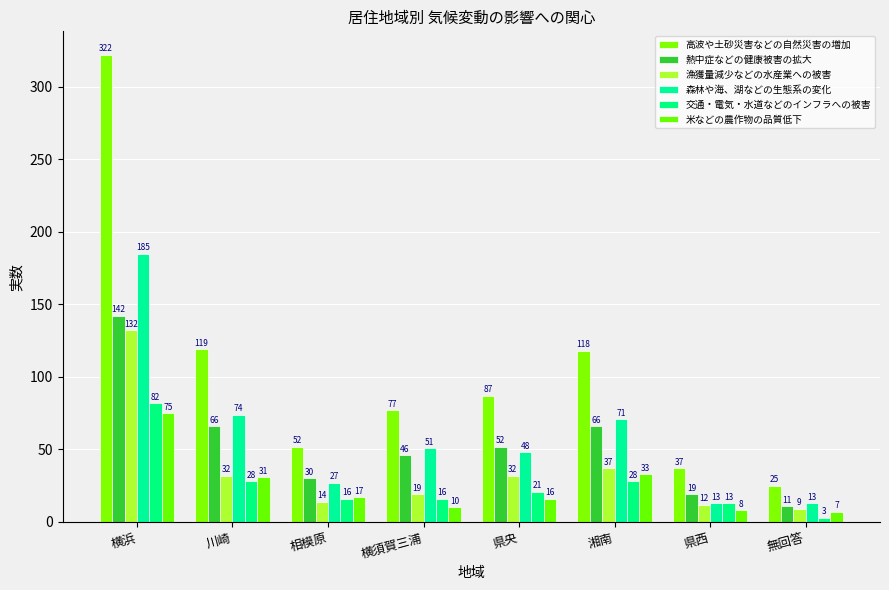

What is the value of the 熱中症などの健康被害の拡大 bar at the 7th from the left?

19